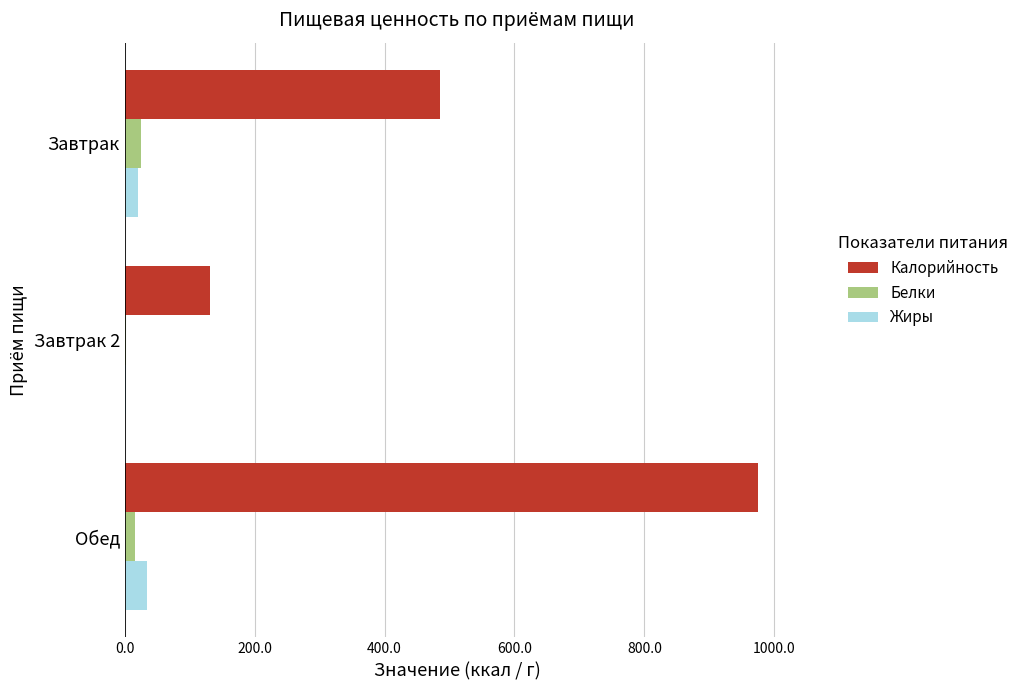

Which series has the largest total across all categories?

Калорийность